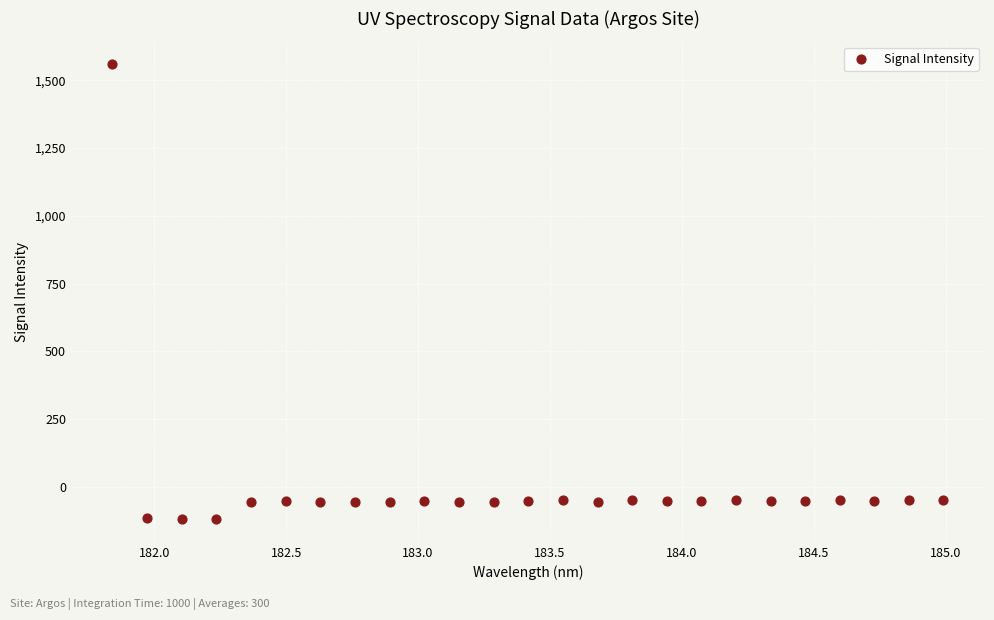

What is the range of X values (max minus min)?

3.1